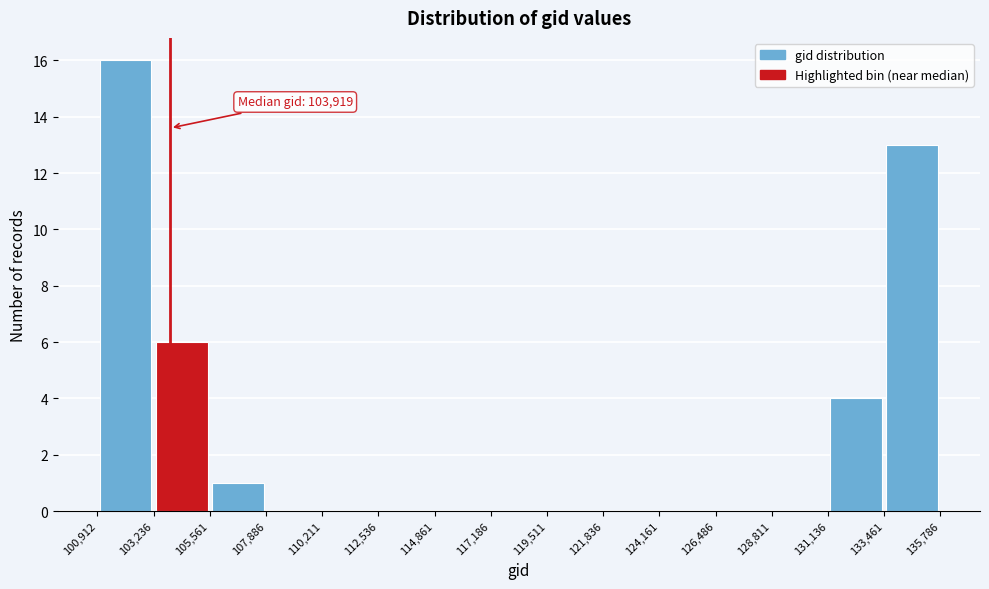

Over which range of the x-axis is the bar tallest?

100,912 to 103,236